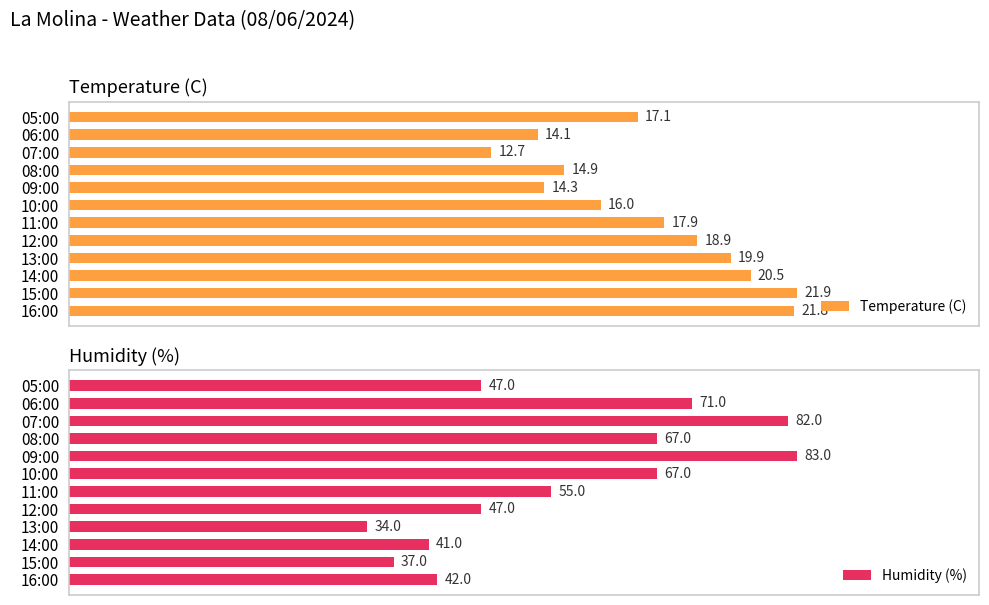

Reading right to left, extract all data points from this chart.

Temperature (C): 21.8	21.9	20.5	19.9	18.9	17.9	16.0	14.3	14.9	12.7	14.1	17.1
Humidity (%): 42.0	37.0	41.0	34.0	47.0	55.0	67.0	83.0	67.0	82.0	71.0	47.0